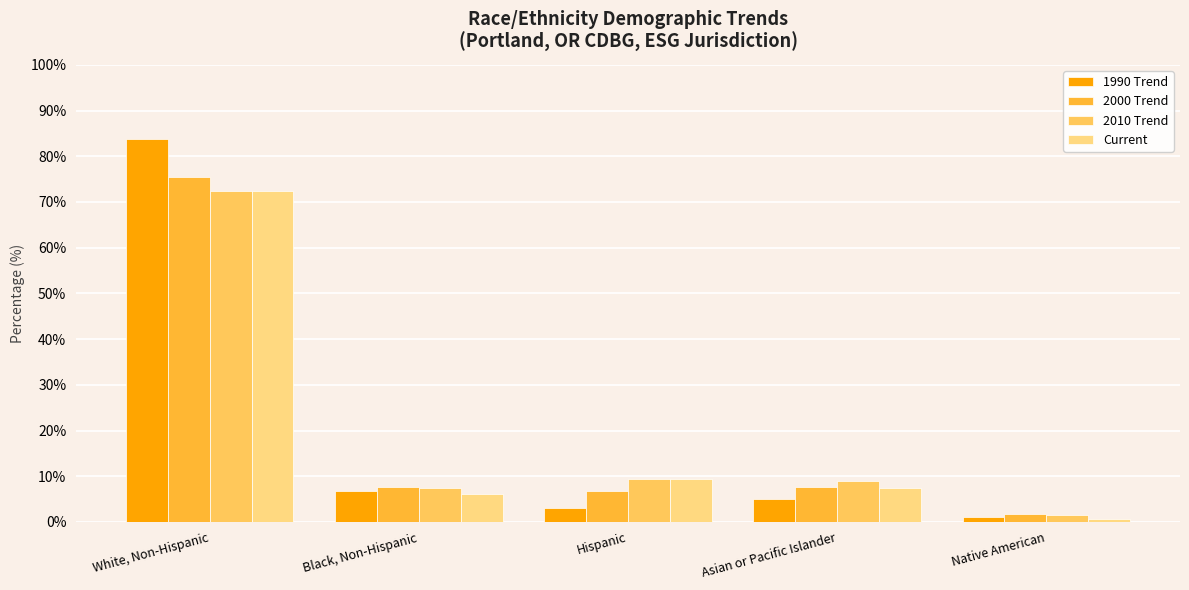

Where is Current nearest to the value 36?

Hispanic